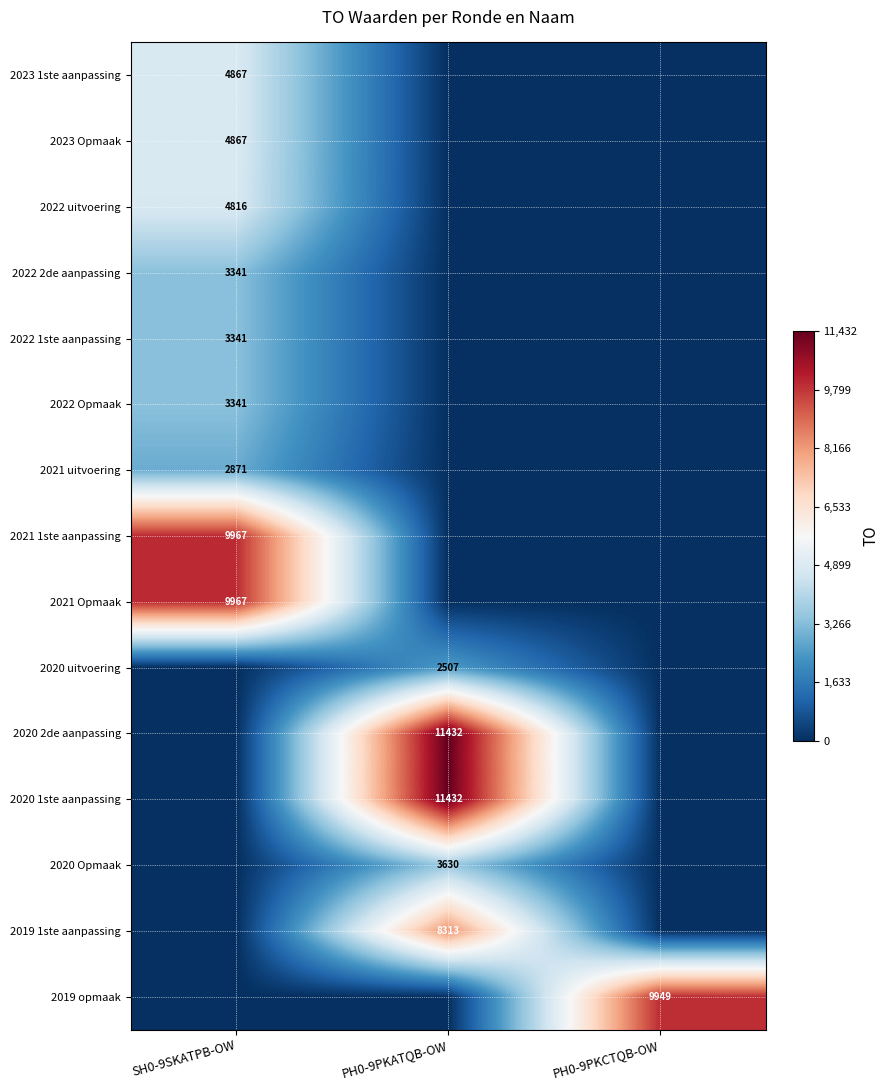

True or false: 2023 Opmaak has a value of 7875 at SH0-9SKATPB-OW.

False